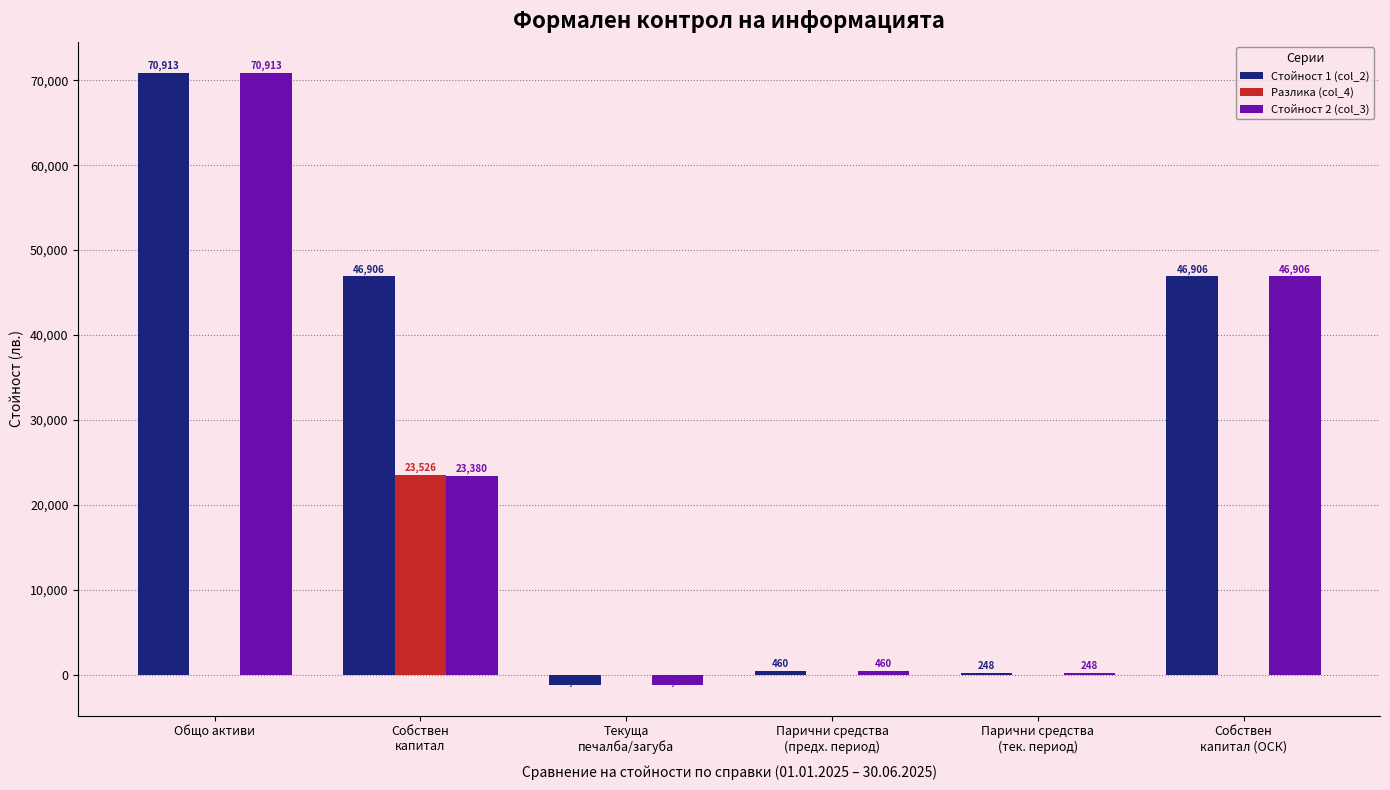

How many groups of bars are there?

6